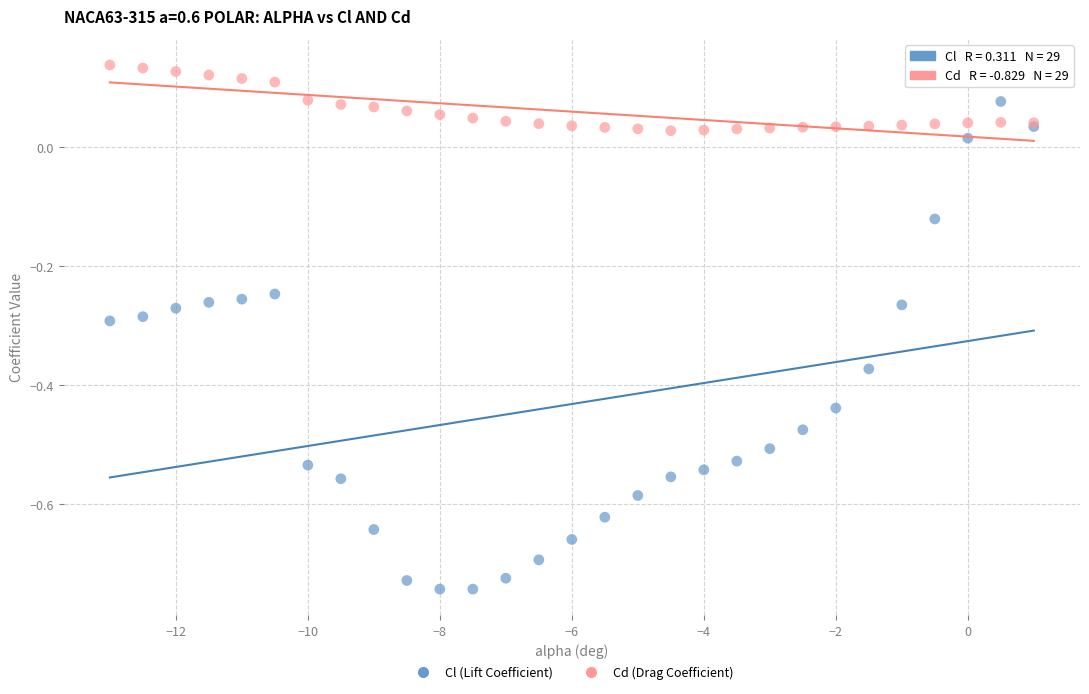

Which series reaches the minimum Y coordinate?

Cl (Lift Coefficient)